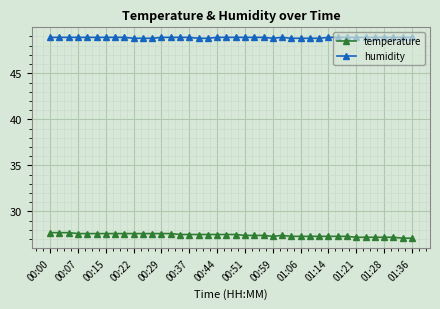

At how many categories does at least one series exceed 48?

40